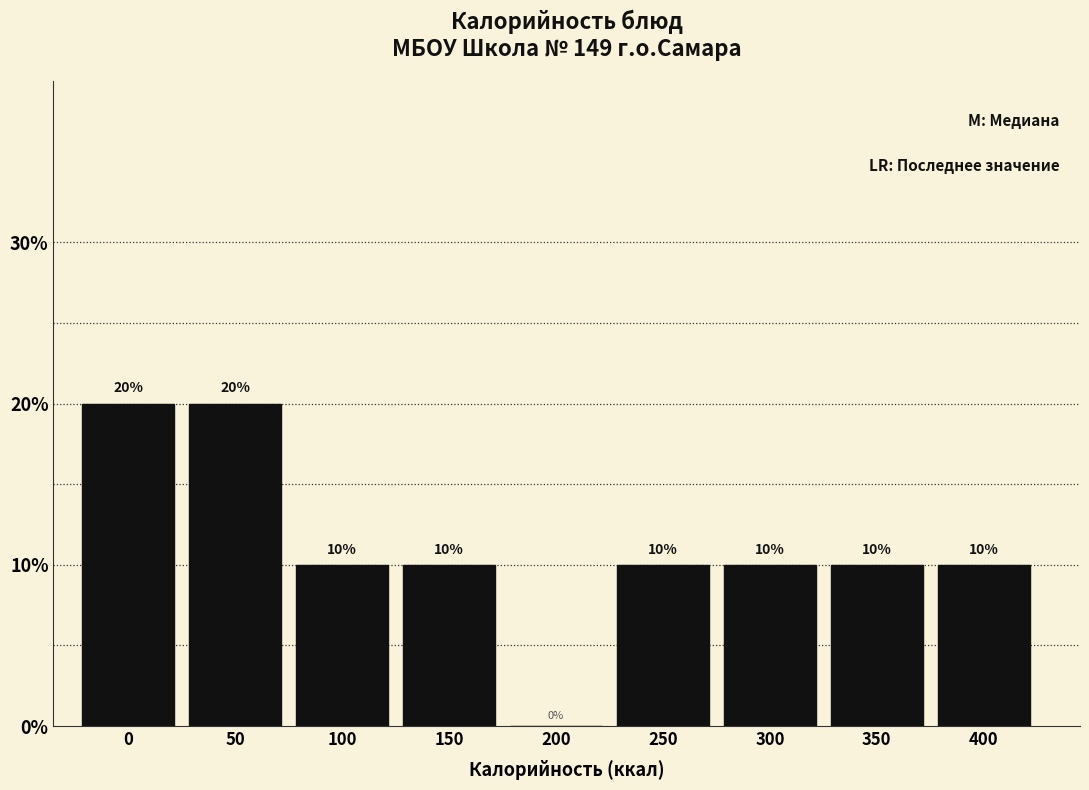

Reading left to right, what are all the values shown in this chart?

0=20	50=20	100=10	150=10	200=0	250=10	300=10	350=10	400=10